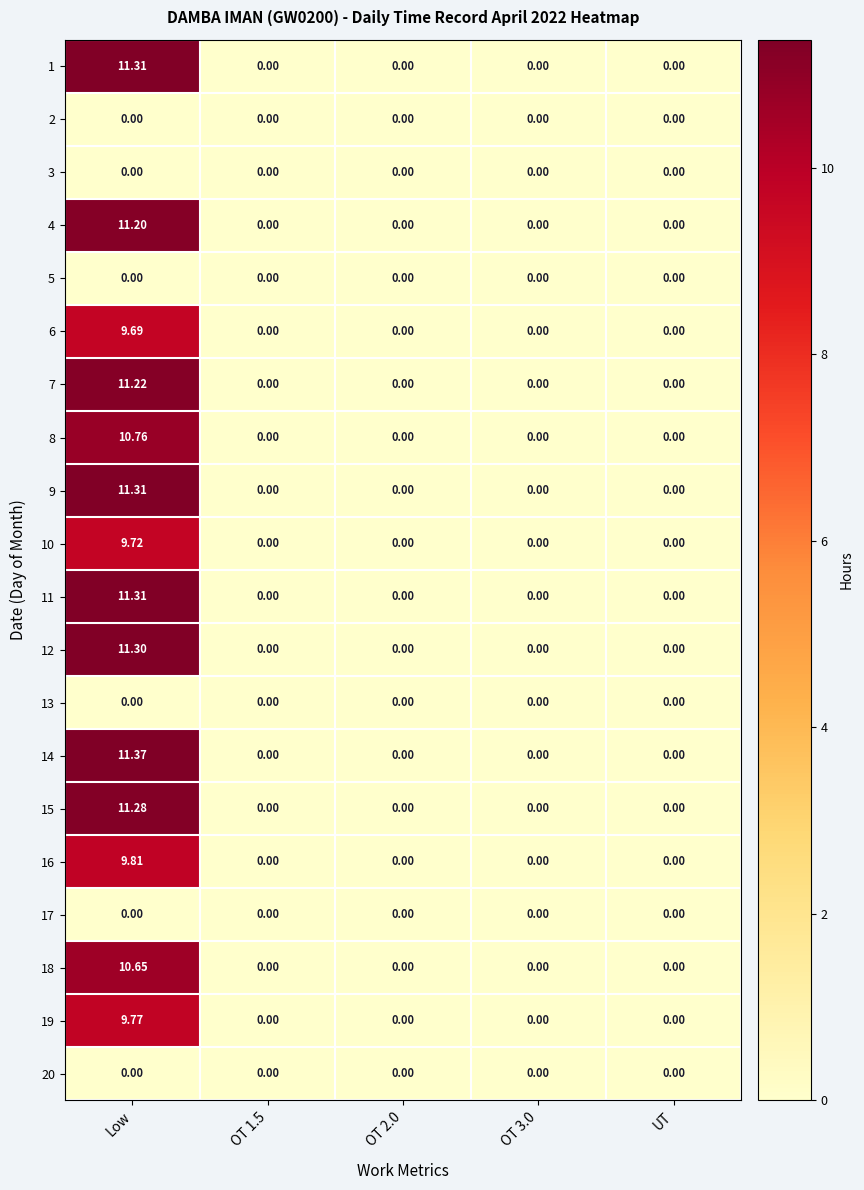

At which category does the chart reach its peak across all series?

Low